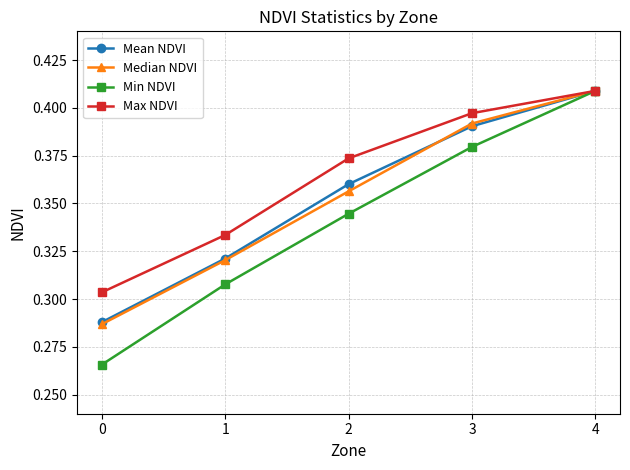

At which label does Max NDVI reach its peak?

4